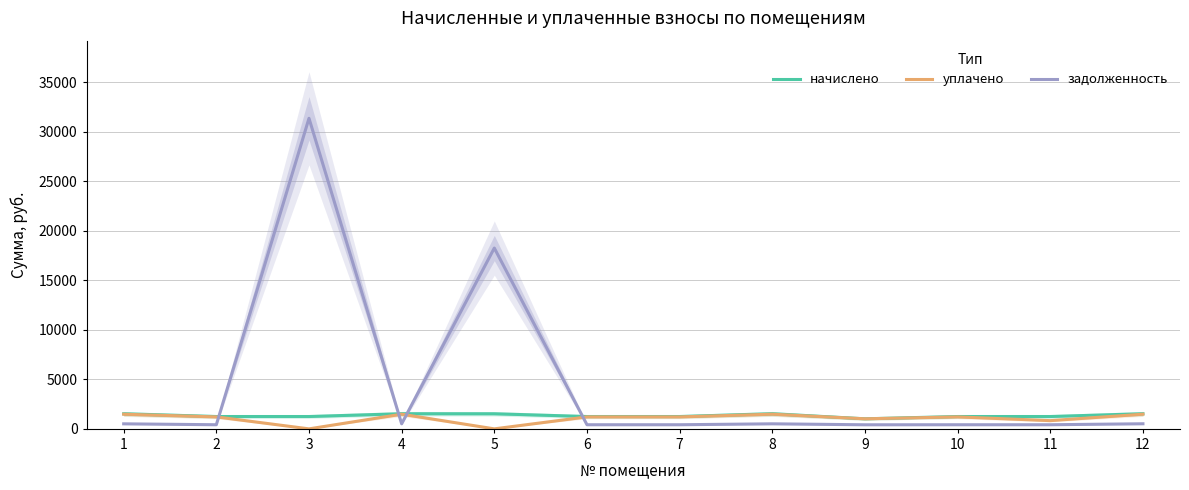

How many lines are shown in the chart?

3